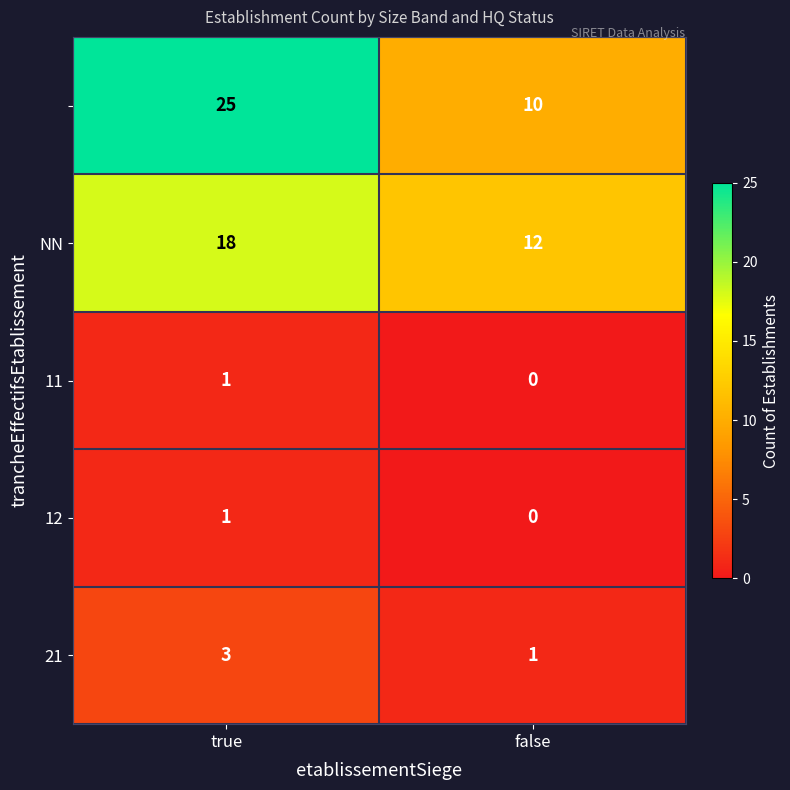

What is the total value across all series at false?

23